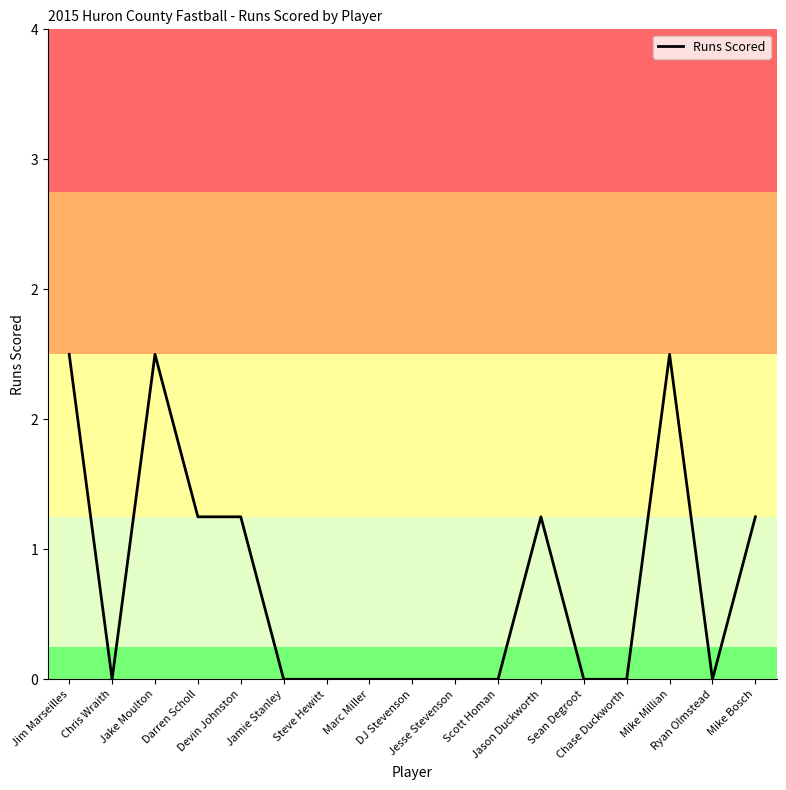

Reading left to right, transcribe all the data shown in this chart.

2	0	2	1	1	0	0	0	0	0	0	1	0	0	2	0	1